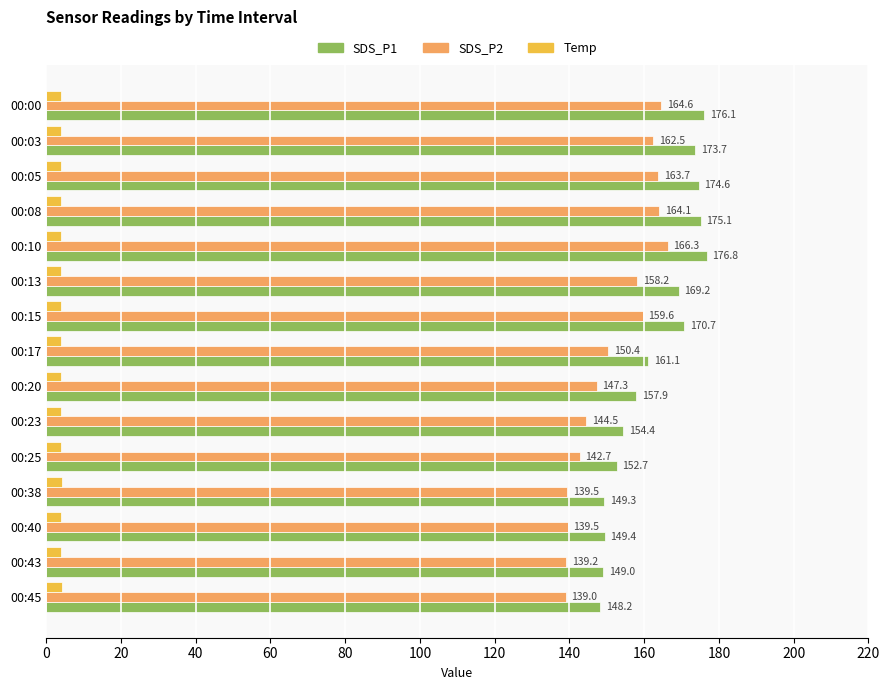

At which label is SDS_P1 closest to 162?

00:17